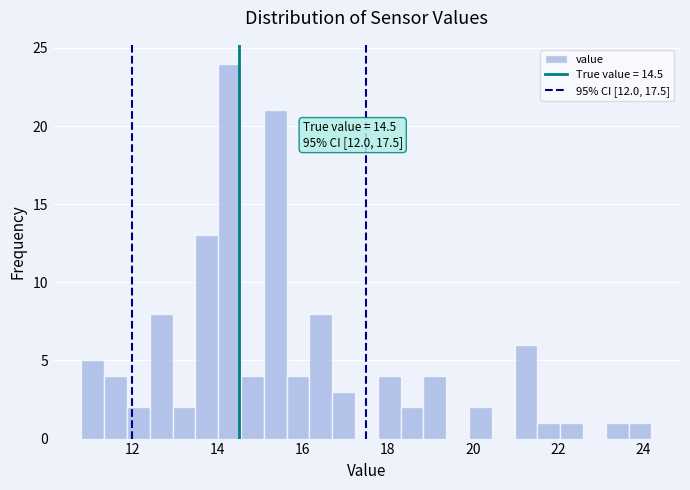

Around what value on the x-axis is the tallest bar? Give the approximate position of its centre, as read against the axis.

14.2